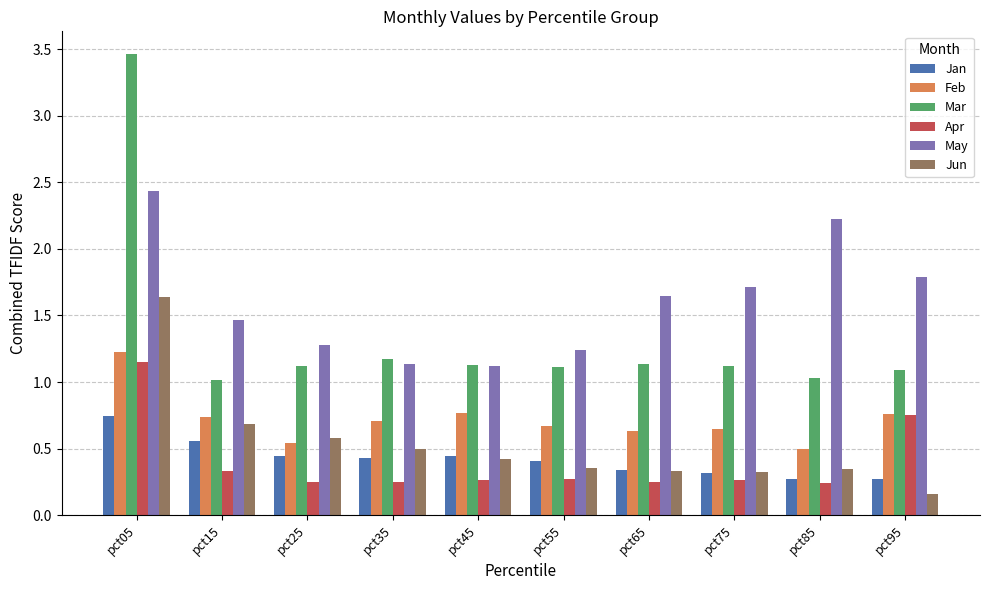

Which series has the widest spread of values?

Mar